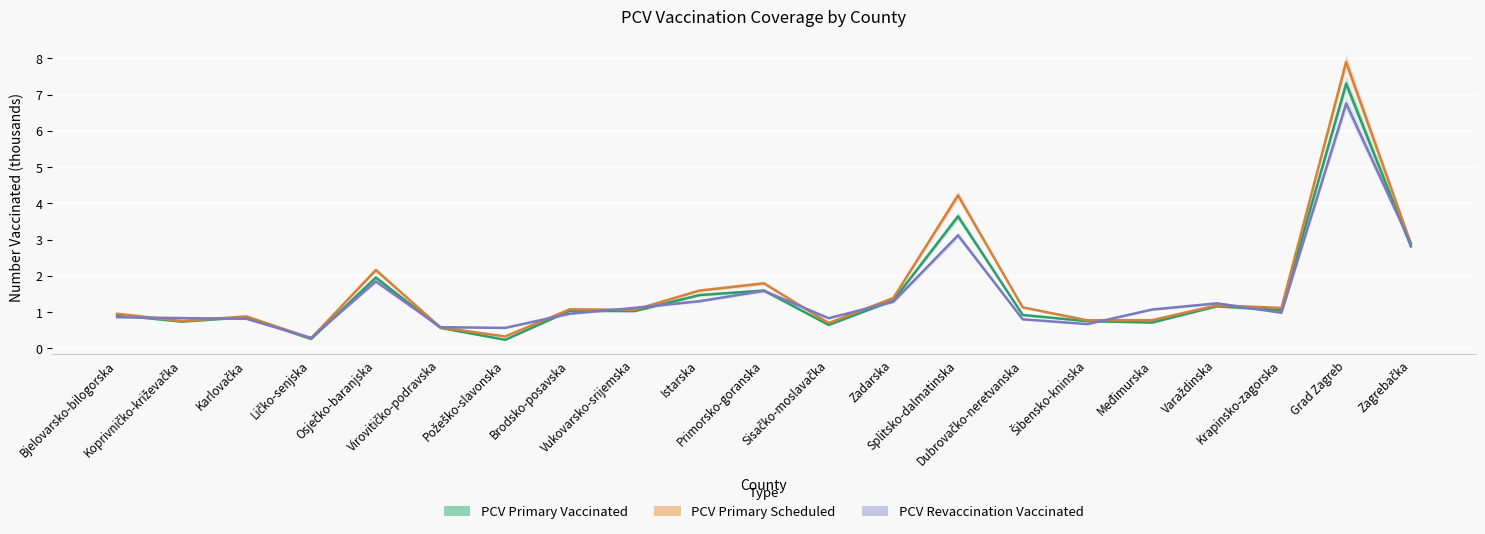

How many values in the PCV Primary Scheduled series are below 1?

9